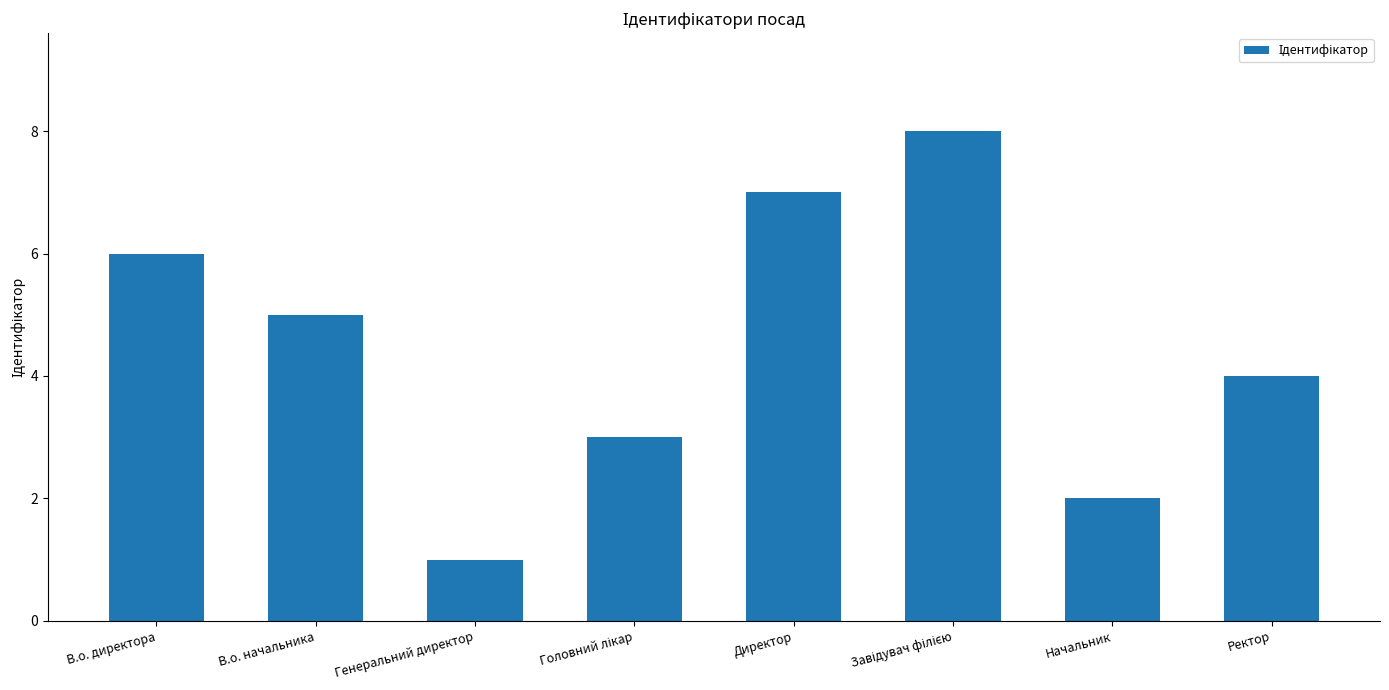

Reading left to right, extract all data points from this chart.

6	5	1	3	7	8	2	4